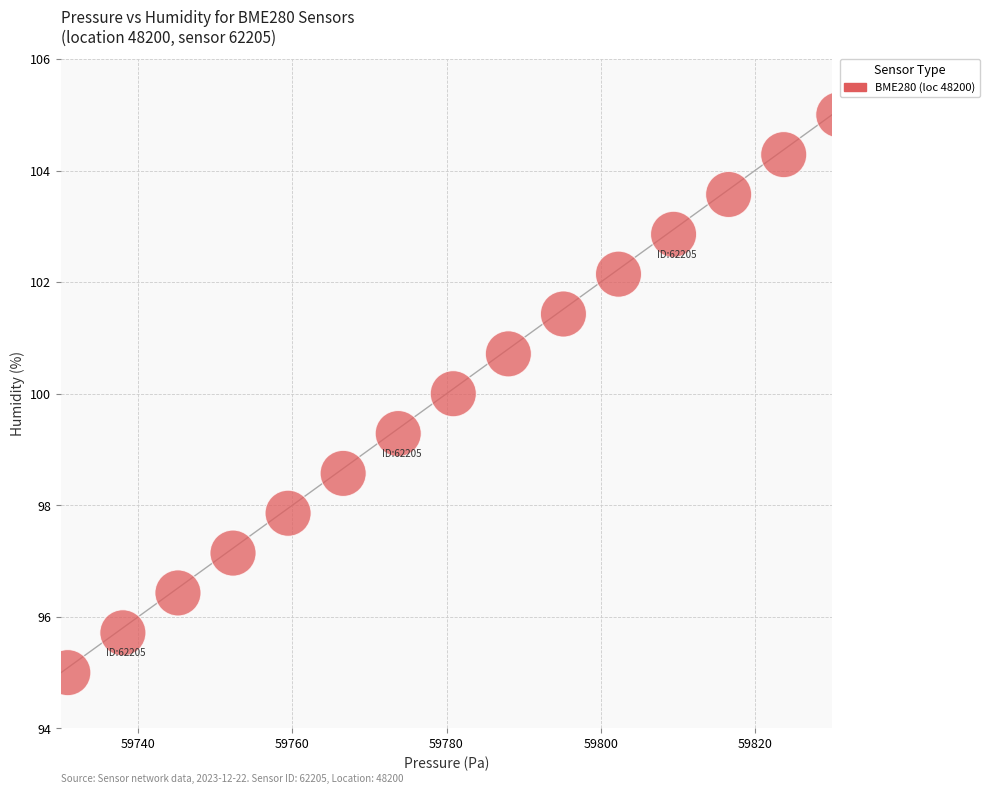

What is the range of X values (max minus min)?

100.0